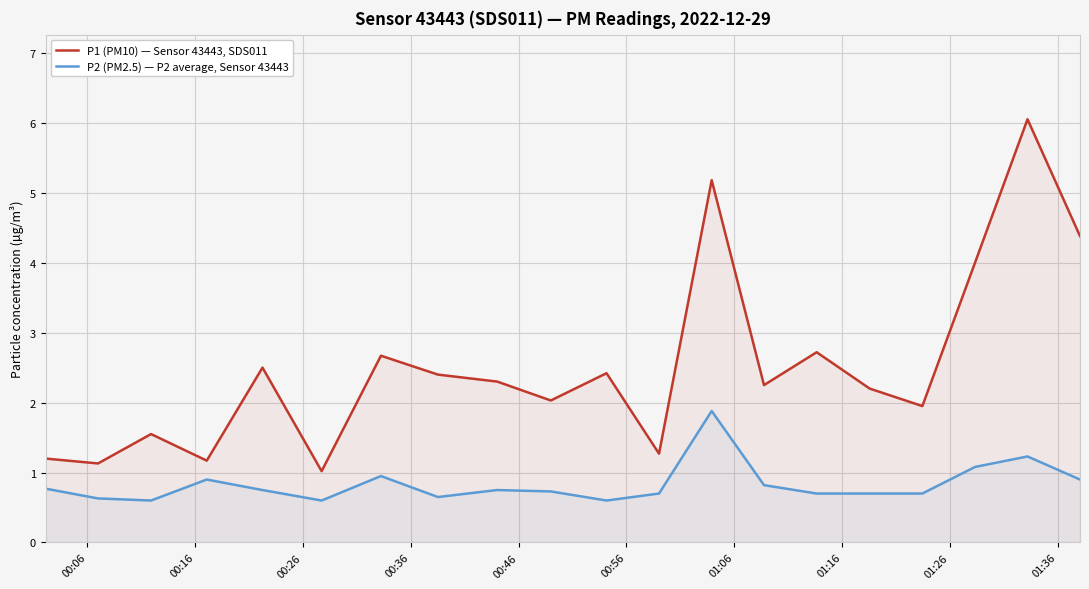

What is the difference between the maximum and minimum values in the P1 (PM10) — Sensor 43443, SDS011 series?

5.0